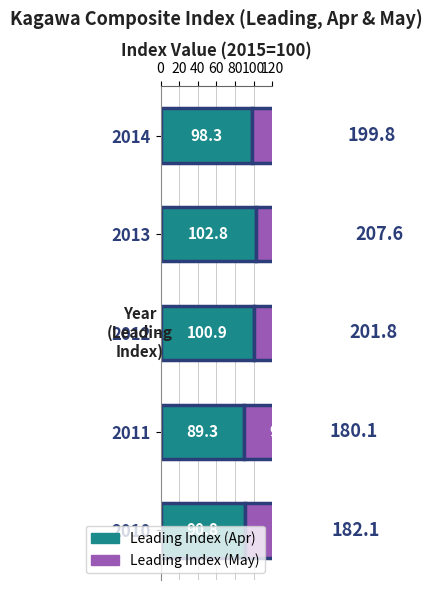

How many bars are there in each group?

2